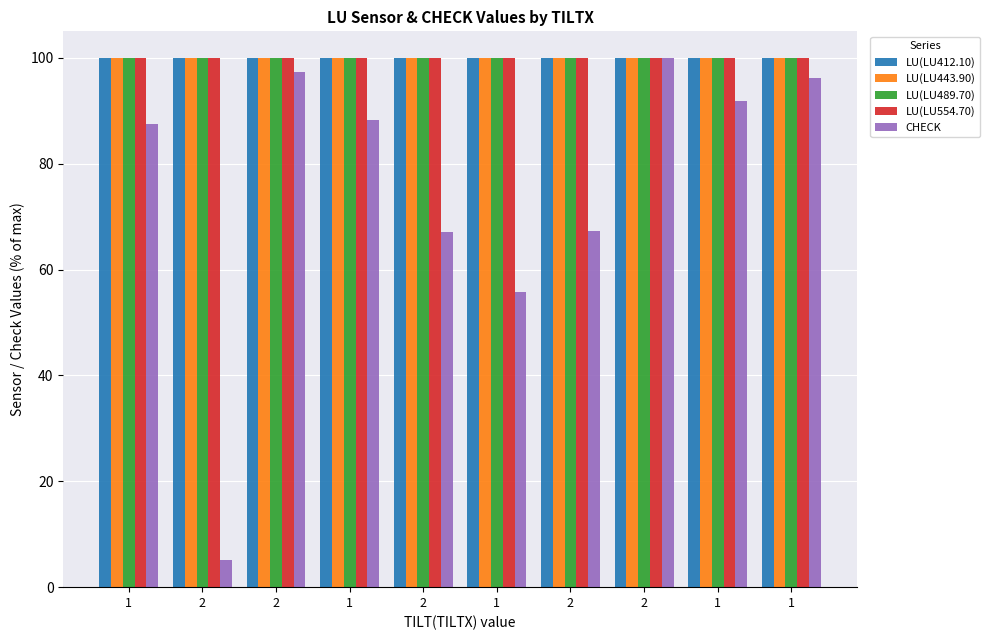

What is the minimum value for CHECK?

5.1